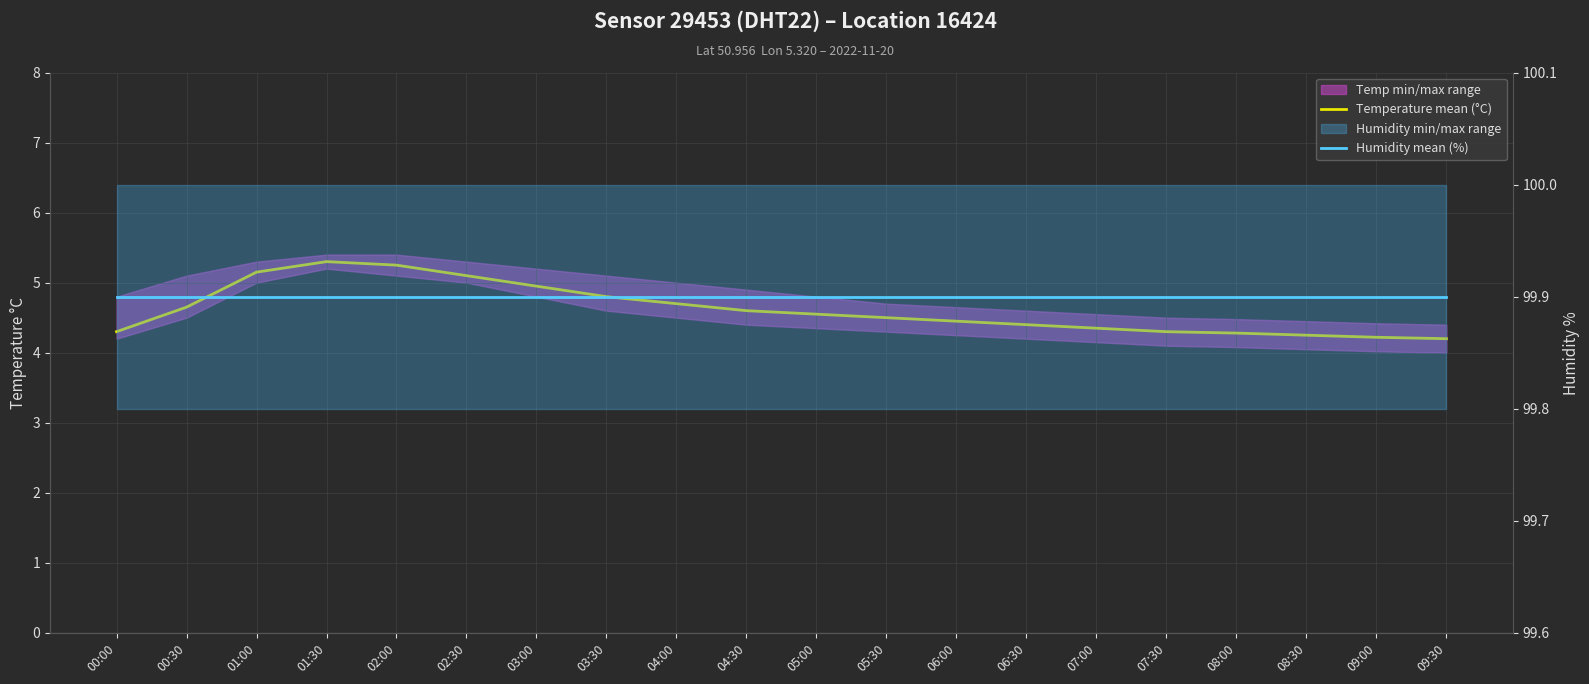

What position from the right is 05:00?

10